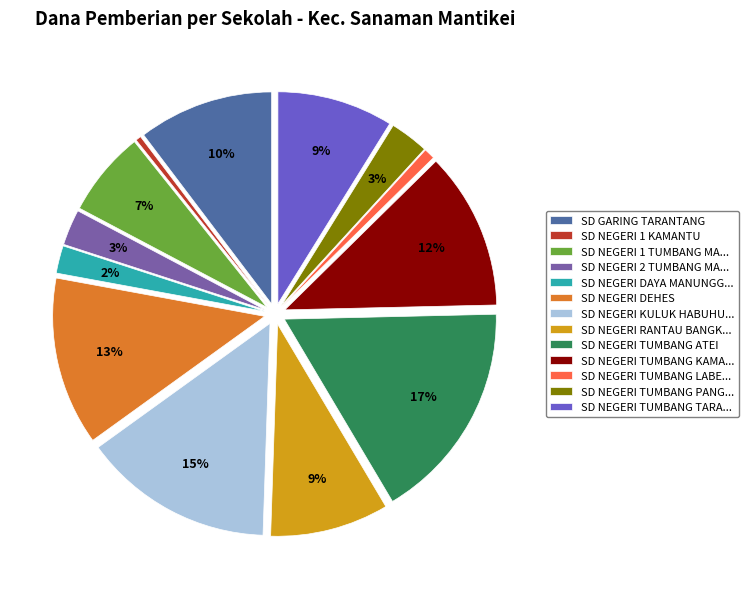

Is there a majority slice in this chart?

No